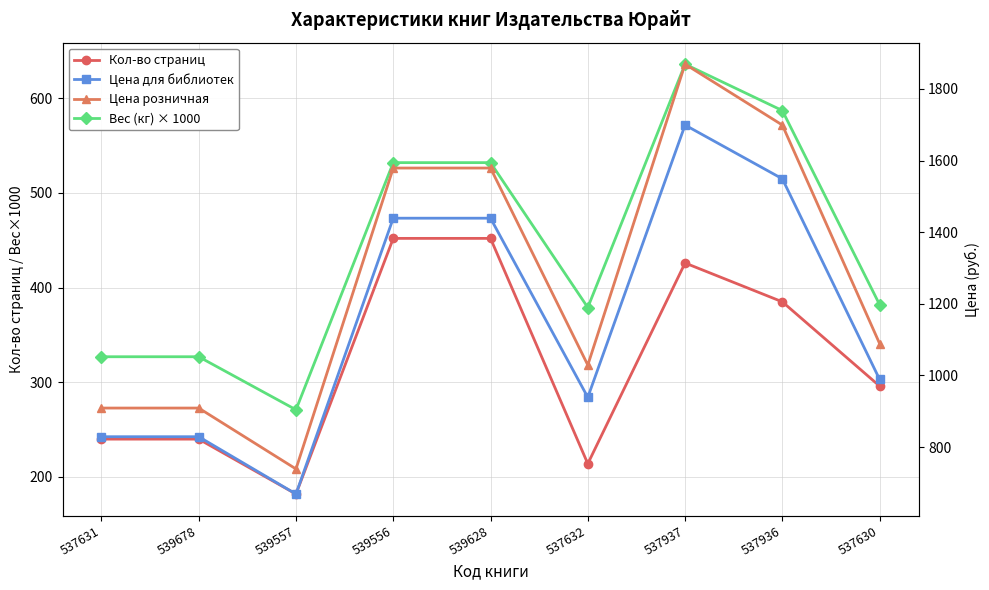

The Цена розничная series shows 1579 at 539556. True or false?

True